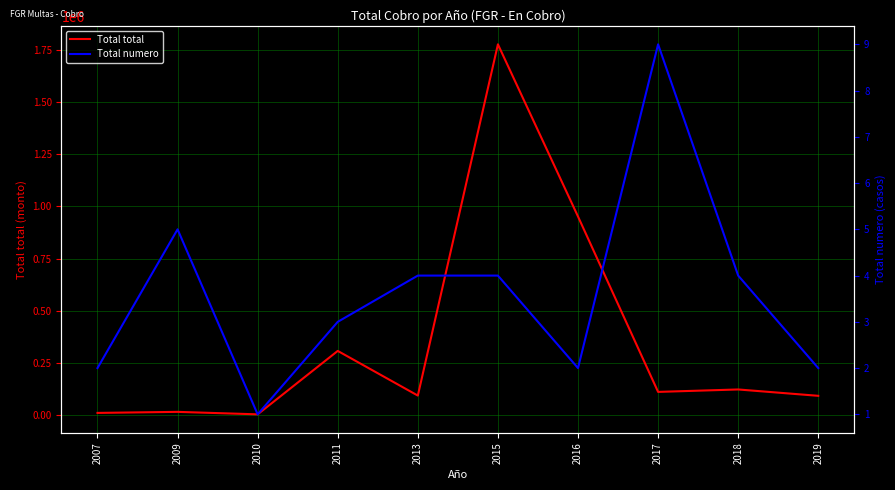

Rank the series by their maximum value, from lowest to highest.

Total numero, Total total